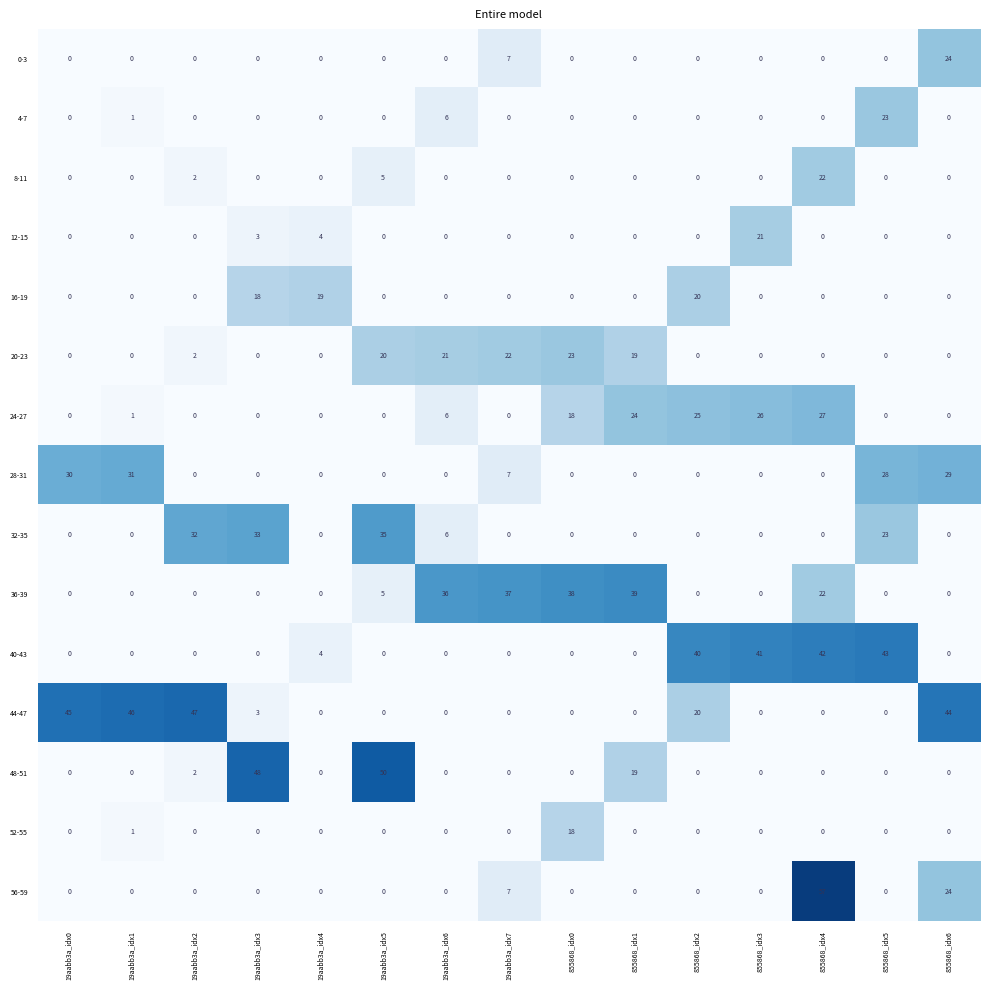

Where is 16-19 nearest to the value 10?

19aabb3a_idx3